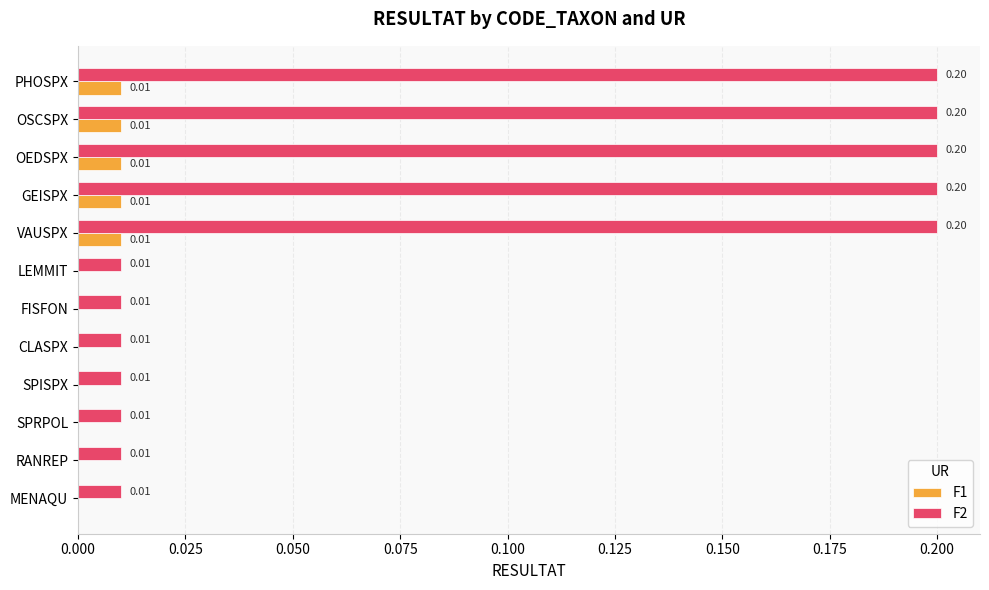

Is the value of F1 at CLASPX greater than the value of F2 at SPISPX?

No